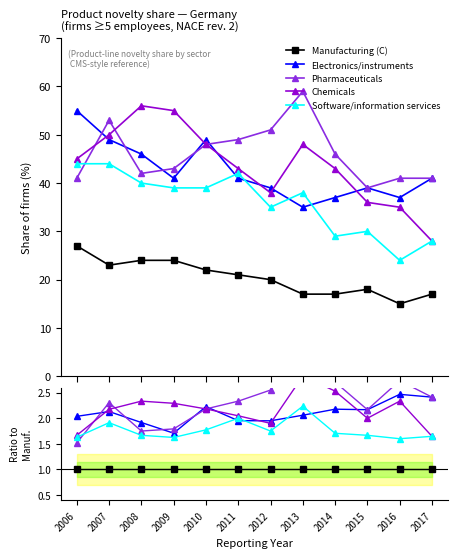

Which series has the largest total across all categories?

Pharmaceuticals